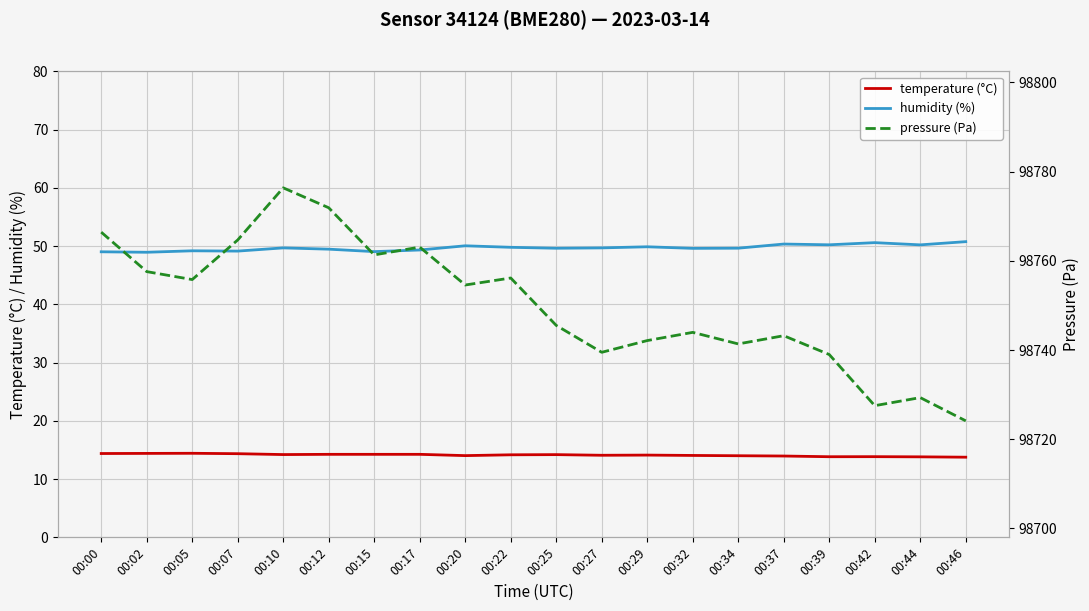

Reading right to left, what are all the values shown in this chart?

temperature (°C): 00:46=13.8	00:44=13.8	00:42=13.8	00:39=13.8	00:37=14.0	00:34=14.0	00:32=14.1	00:29=14.1	00:27=14.1	00:25=14.2	00:22=14.2	00:20=14.0	00:17=14.2	00:15=14.2	00:12=14.2	00:10=14.2	00:07=14.4	00:05=14.4	00:02=14.4	00:00=14.4
humidity (%): 00:46=50.8	00:44=50.2	00:42=50.6	00:39=50.2	00:37=50.4	00:34=49.6	00:32=49.6	00:29=49.9	00:27=49.7	00:25=49.6	00:22=49.8	00:20=50.0	00:17=49.3	00:15=49.0	00:12=49.5	00:10=49.7	00:07=49.1	00:05=49.2	00:02=48.9	00:00=49.0
pressure (Pa): 00:46=98724.1	00:44=98729.3	00:42=98727.5	00:39=98739.0	00:37=98743.2	00:34=98741.4	00:32=98744.0	00:29=98742.1	00:27=98739.5	00:25=98745.5	00:22=98756.2	00:20=98754.6	00:17=98763.1	00:15=98761.3	00:12=98771.9	00:10=98776.4	00:07=98764.7	00:05=98755.8	00:02=98757.6	00:00=98766.4